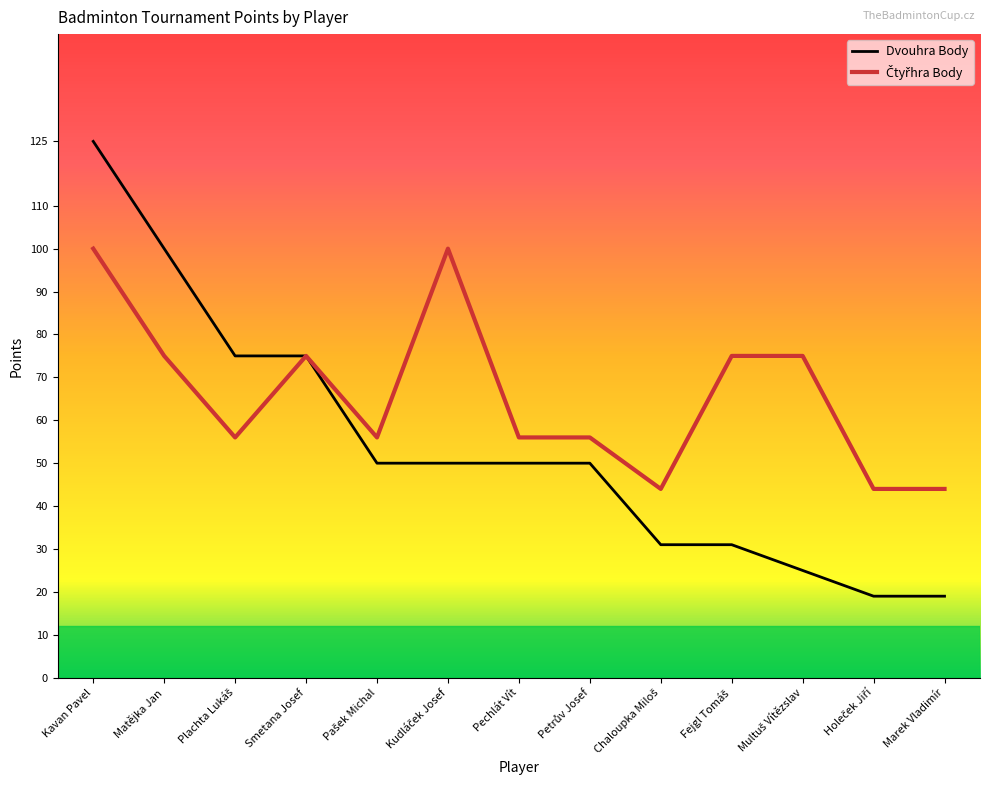

What is the difference between the highest and lowest values at Kavan Pavel?

25